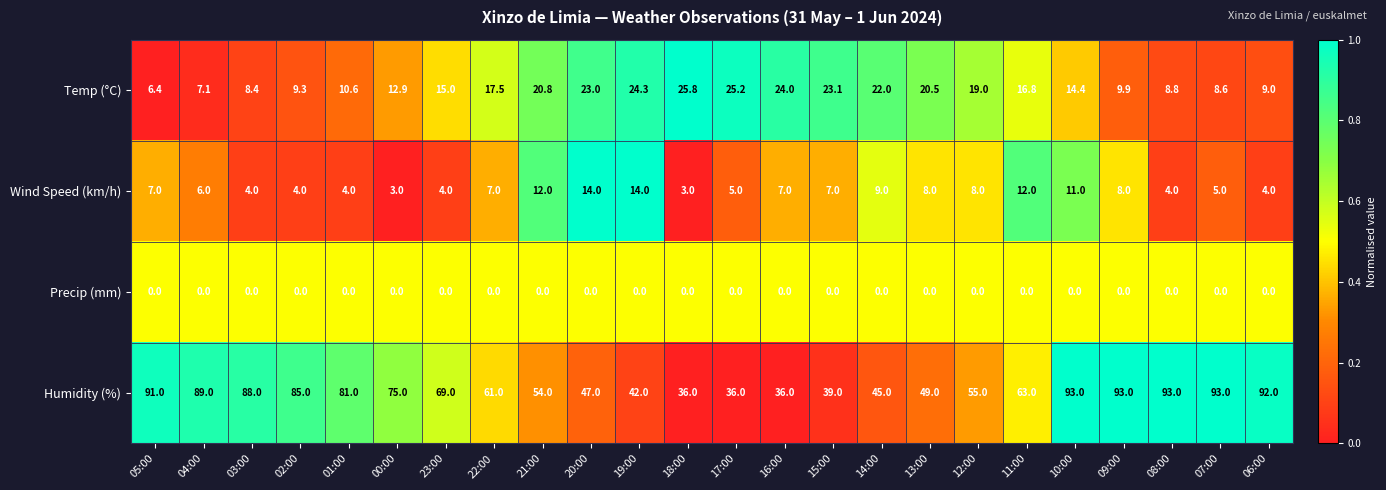

The value of Humidity (%) at 22:00 is 82.8. True or false?

False